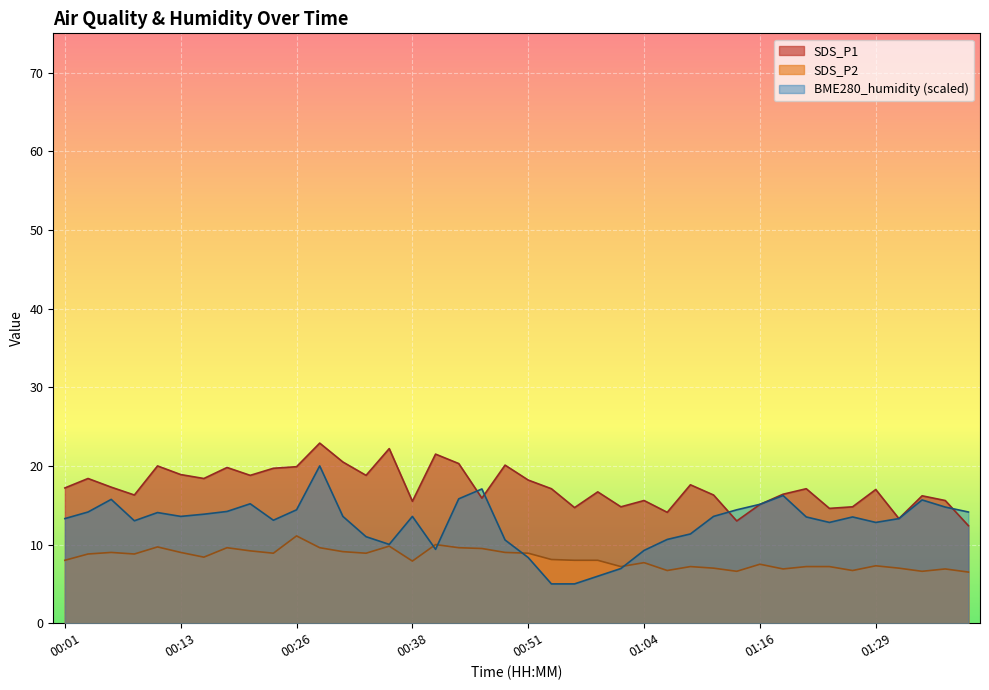

Where is BME280_humidity nearest to the value 12?

01:09